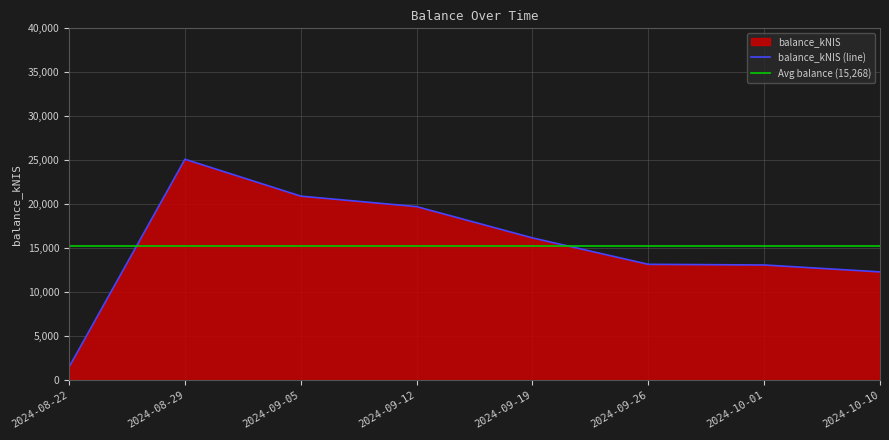

What is the difference between the second highest and minimum values?

19405.1